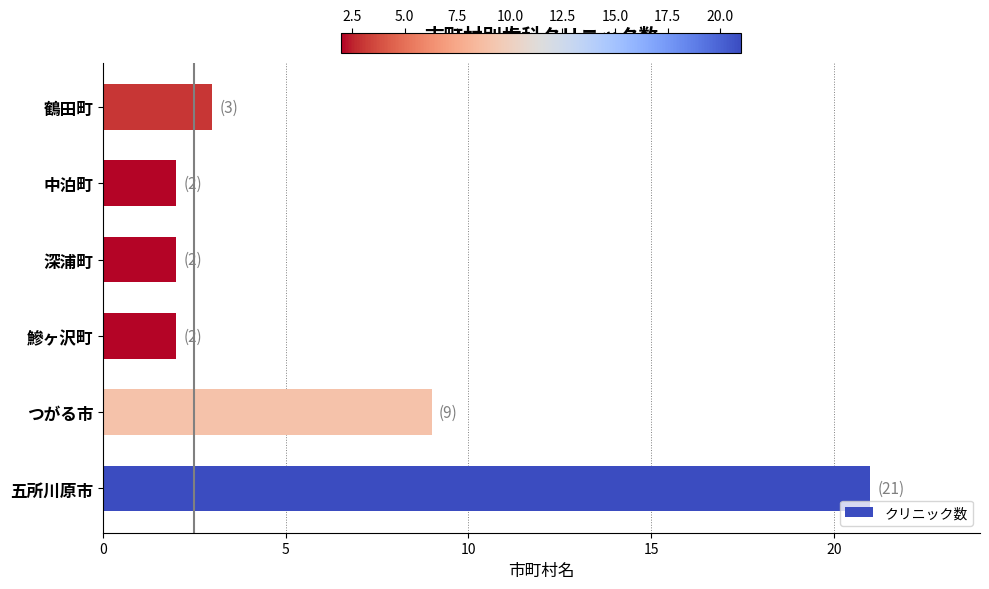

Reading bottom to top, list all the values displayed in this chart.

五所川原市=21	つがる市=9	鰺ヶ沢町=2	深浦町=2	中泊町=2	鶴田町=3